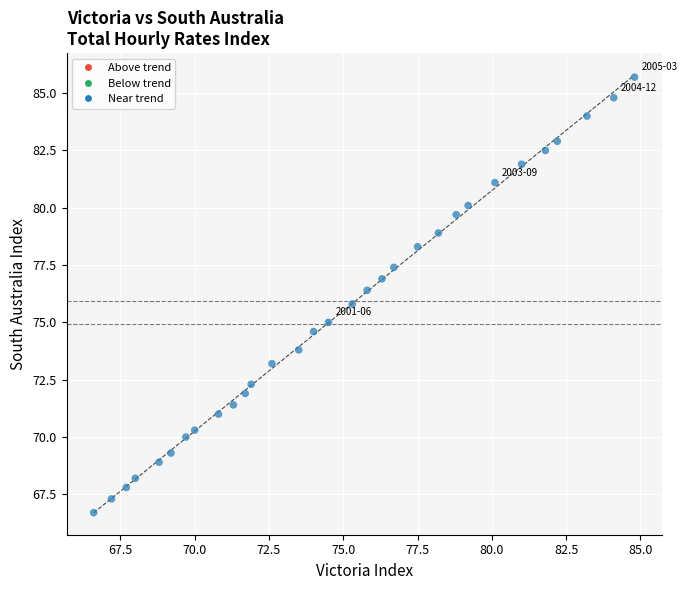

What is the range of Y values (max minus min)?

19.0